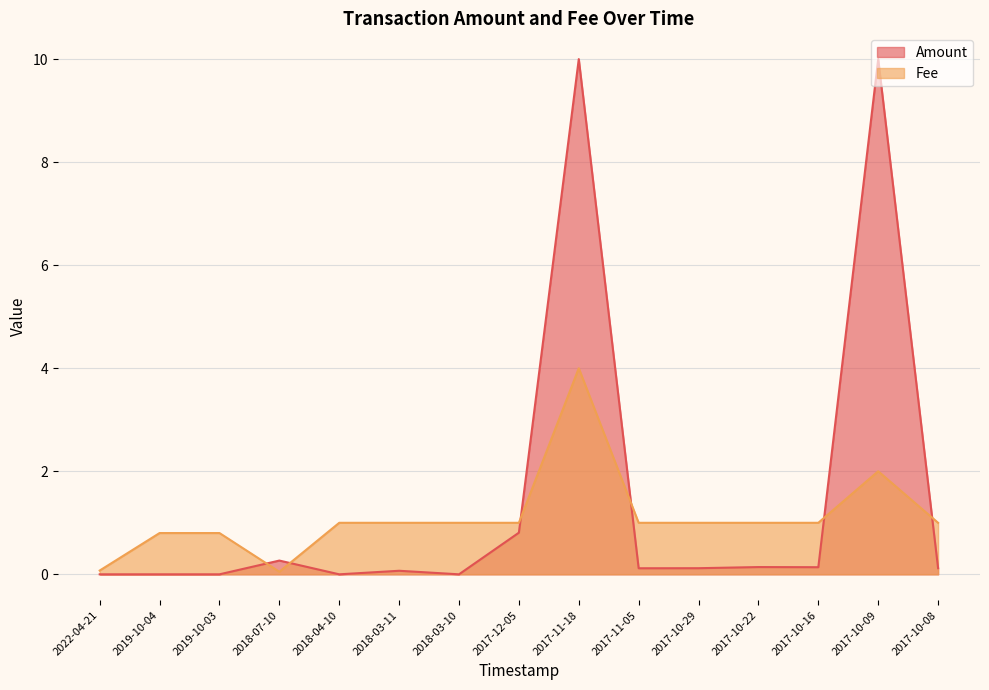

What is the label of the 4th point from the right?

2017-10-22